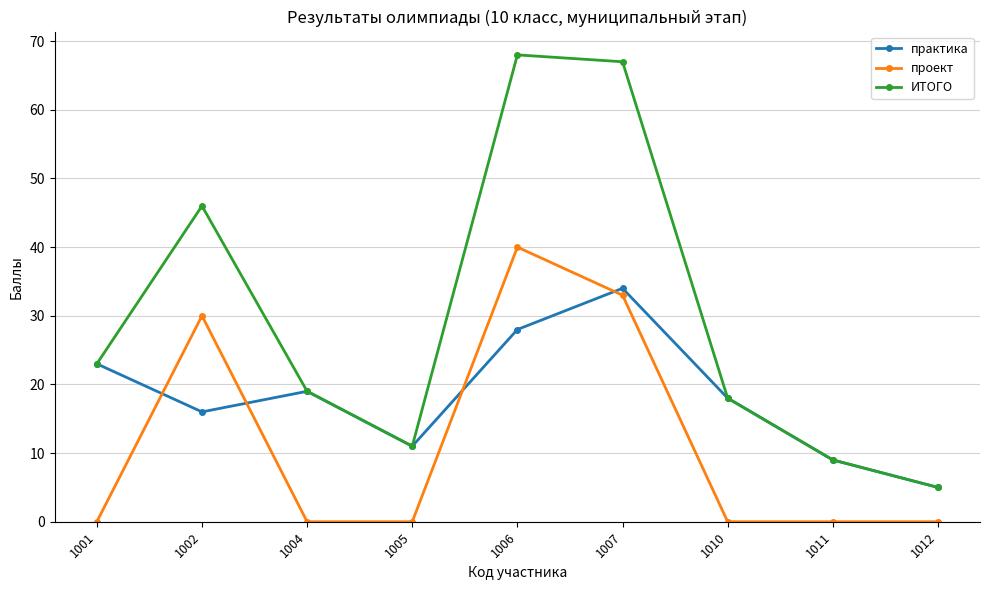

What is the highest value of the проект series?

40